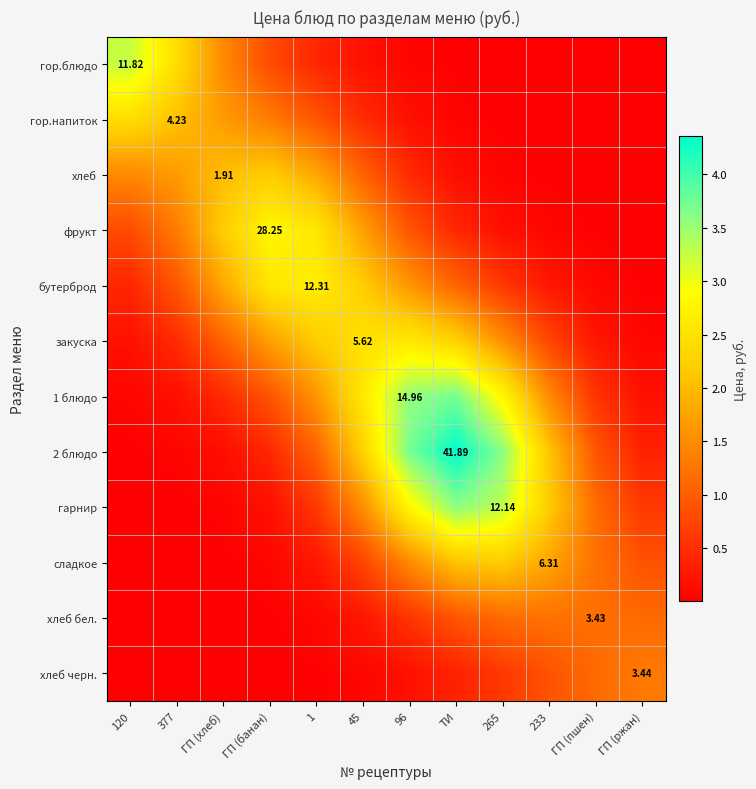

List the labels in order of закуска value, largest first.

96, 45, ТИ, 1, ГП (банан), 265, ГП (хлеб), 233, 377, ГП (пшен), 120, ГП (ржан)